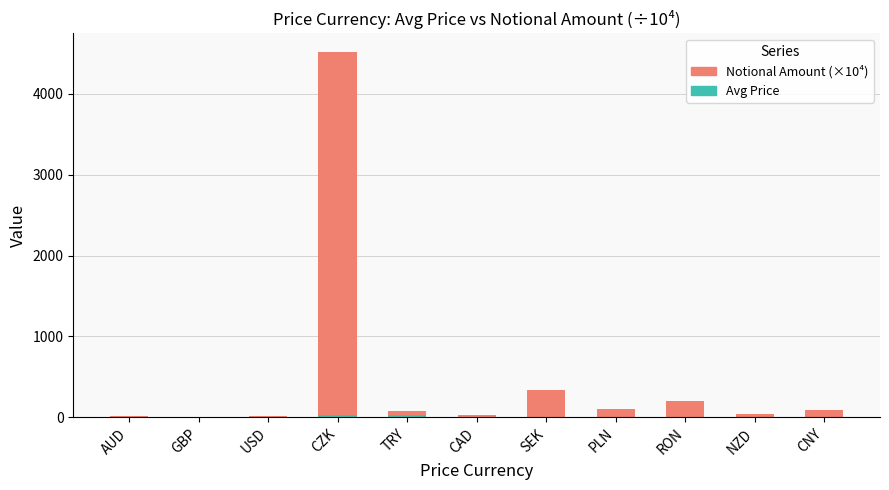

What is the total value across all series at TRY?

78.0